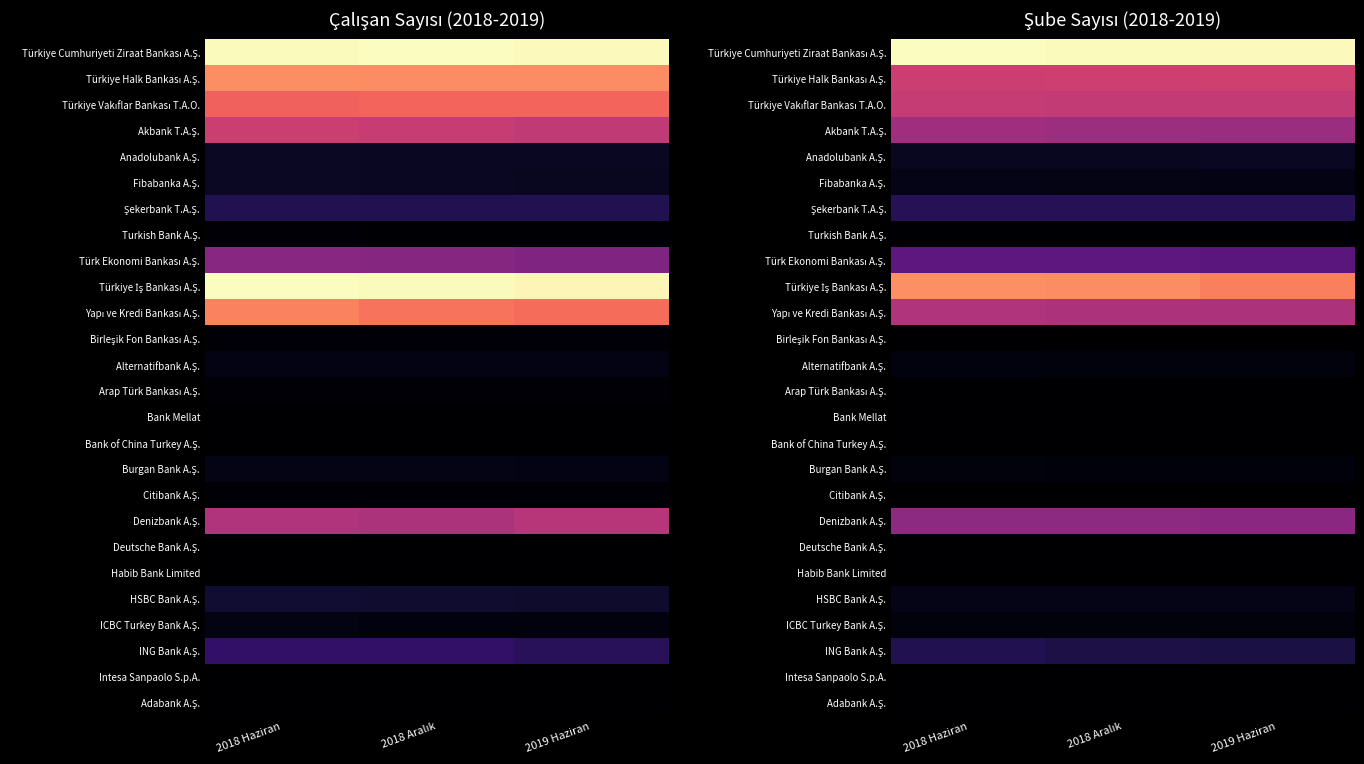

What is the minimum value for Türkiye Vakıflar Bankası T.A.O.?

951